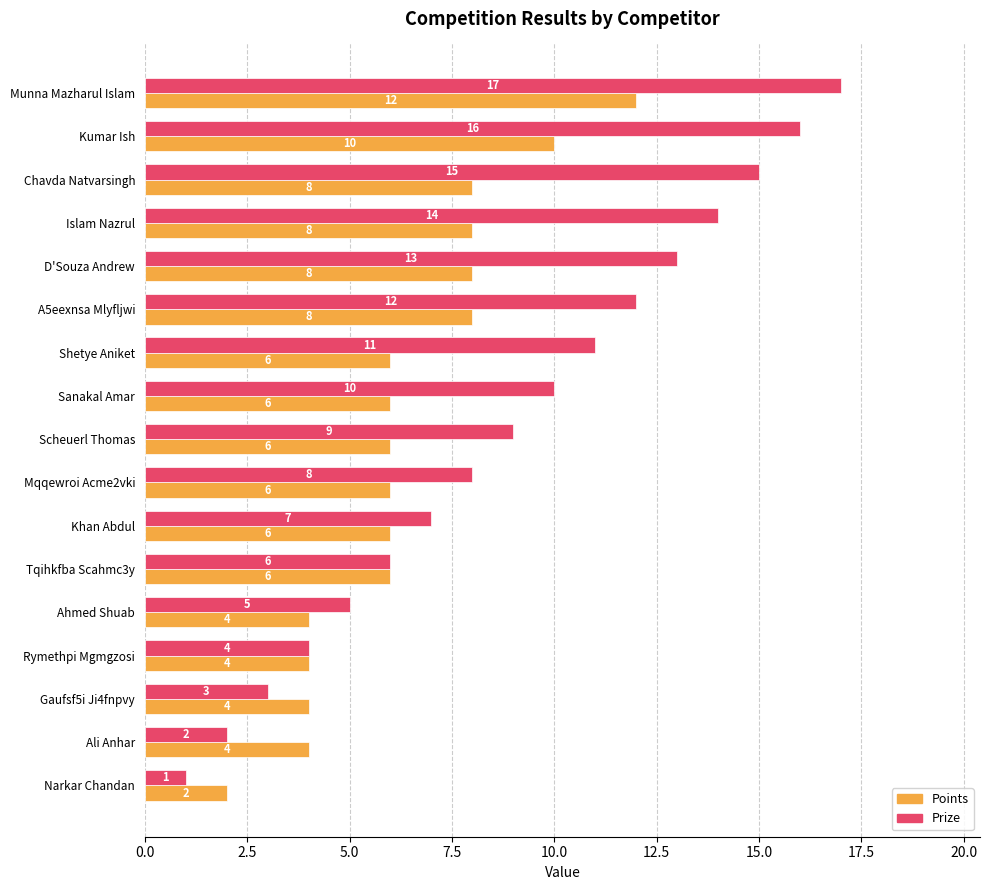

What is the difference between the second highest and second lowest values in the Prize series?

14